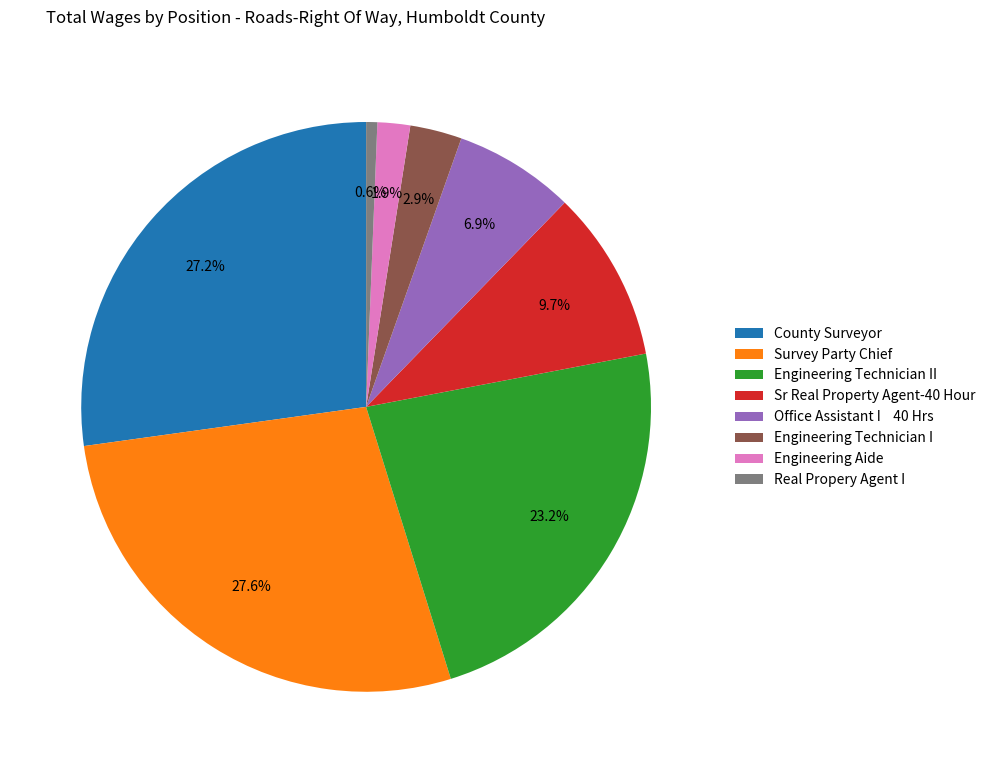

How many segments does this pie chart have?

8